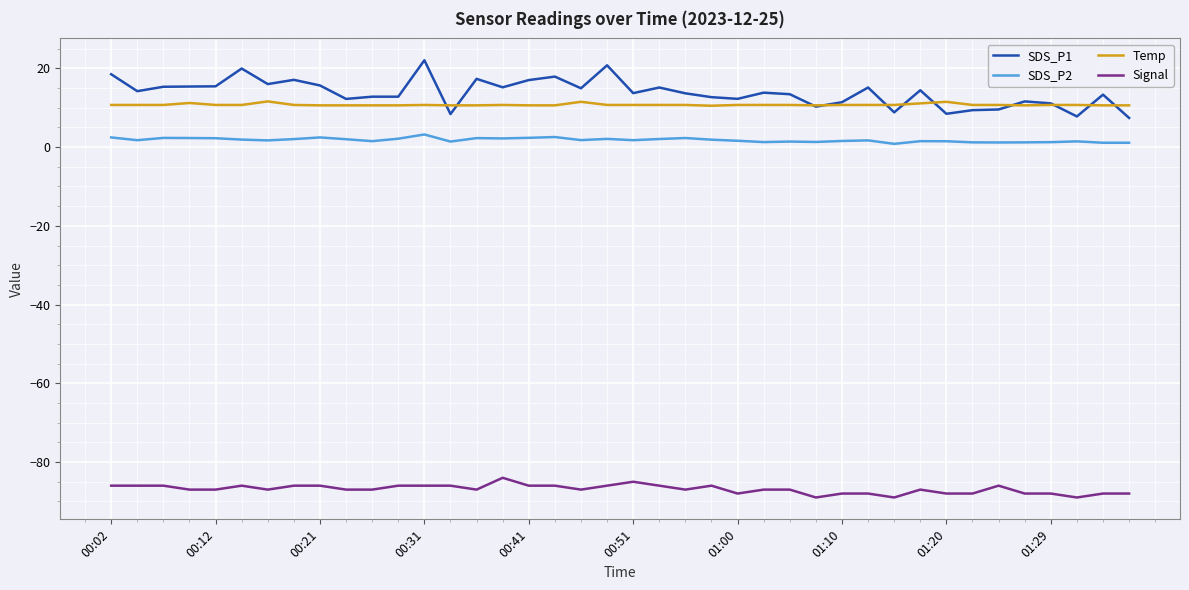

Which series has the widest spread of values?

SDS_P1